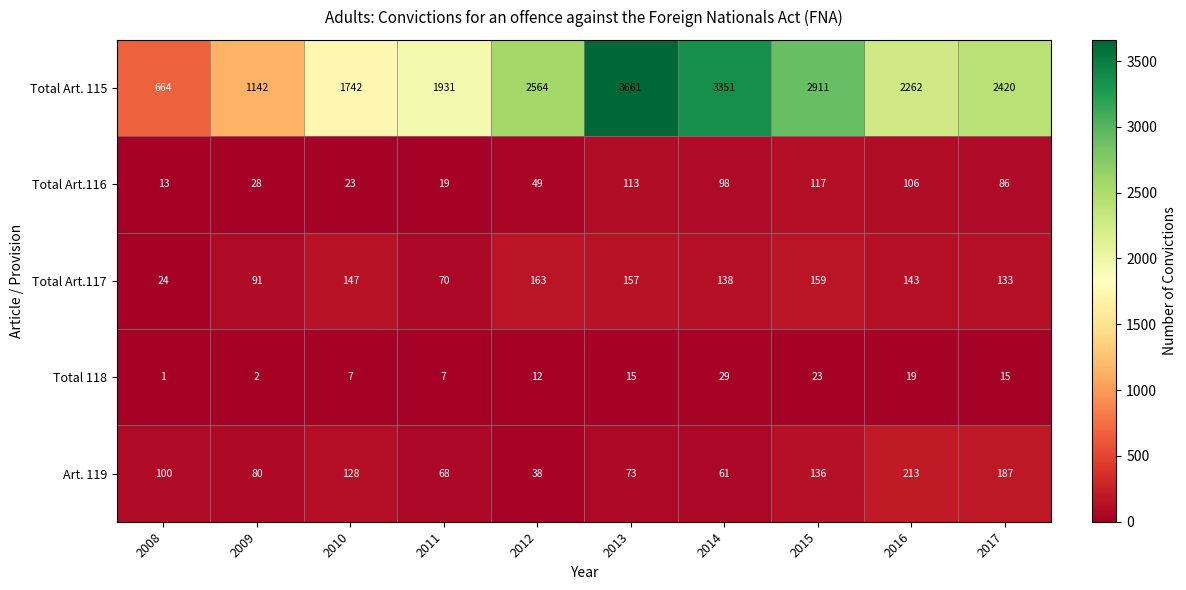

What is the difference between the second highest and second lowest values in the Total Art. 115 series?

2209